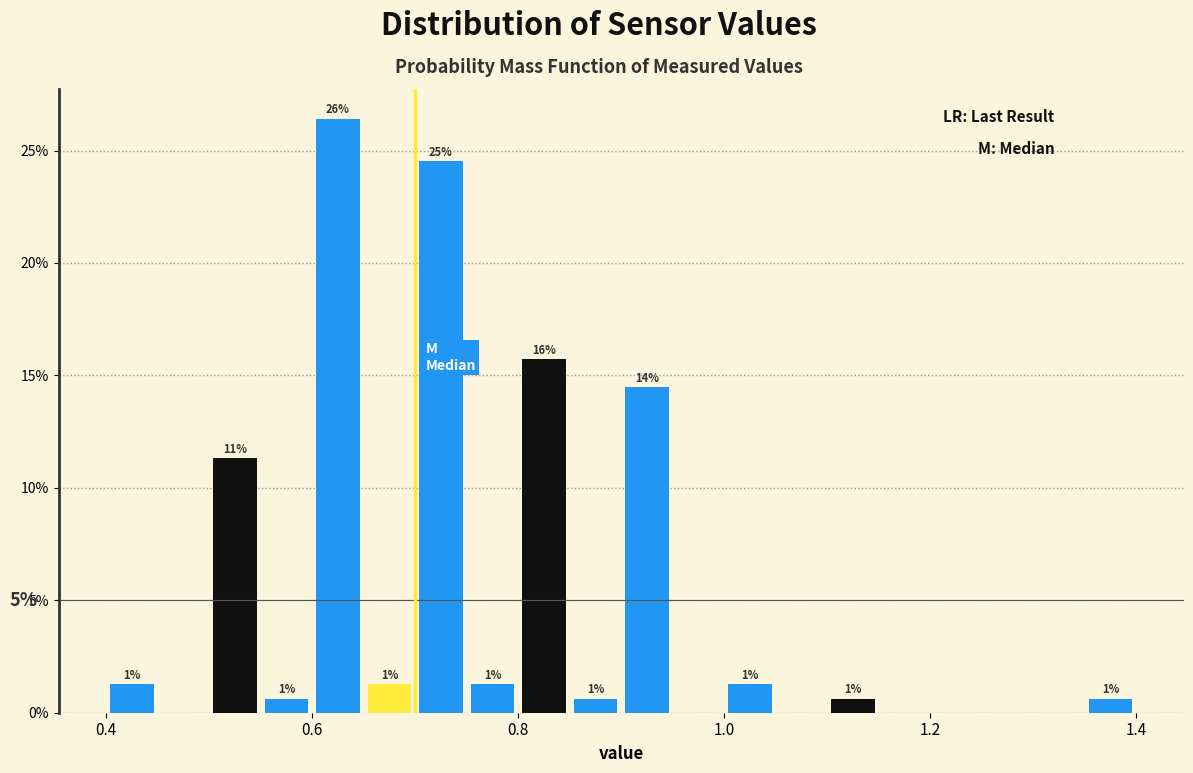

Read against the x-axis, roughly where is the centre of the tallest bar?

0.62